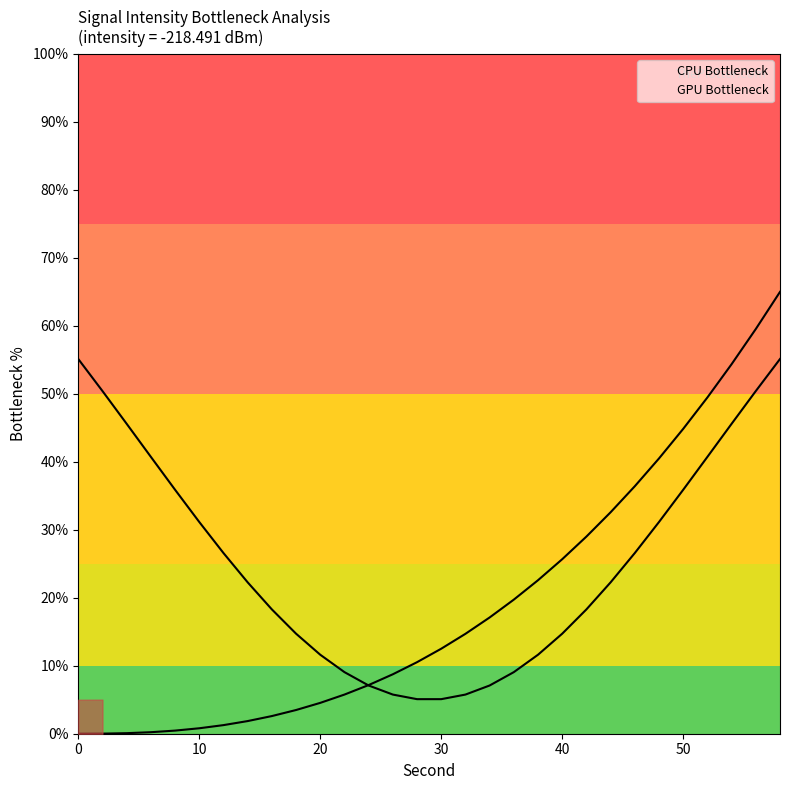

The CPU Bottleneck series shows 95.4 at 0. True or false?

False